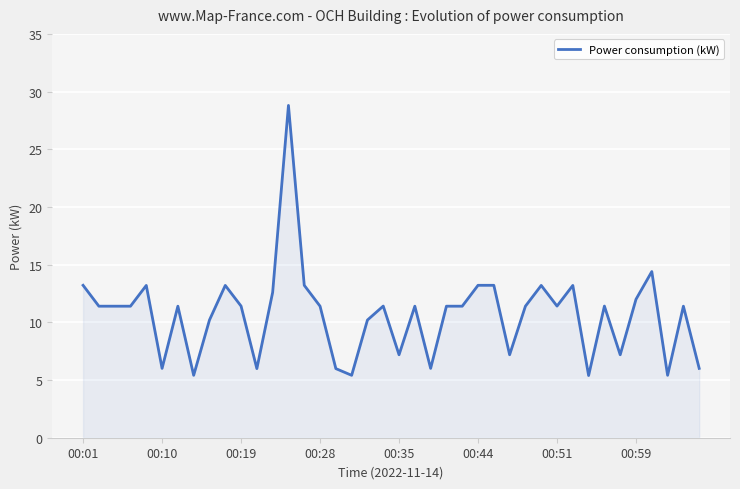

What is the smallest value displayed?

5.4